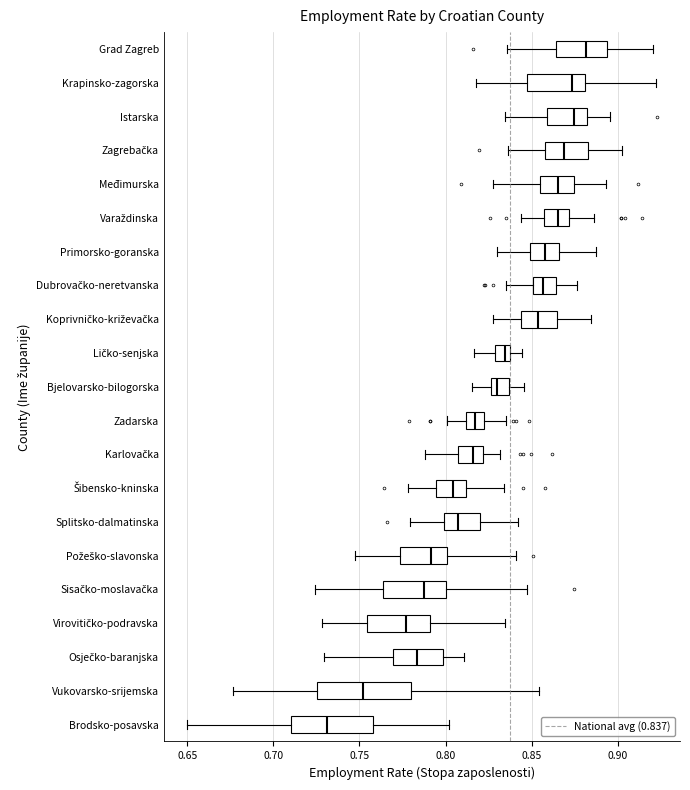

Where is the left edge of the box for Ličko-senjska on the x-axis? The values are not printed on the chart, so give them approximately, as read against the axis.

0.830